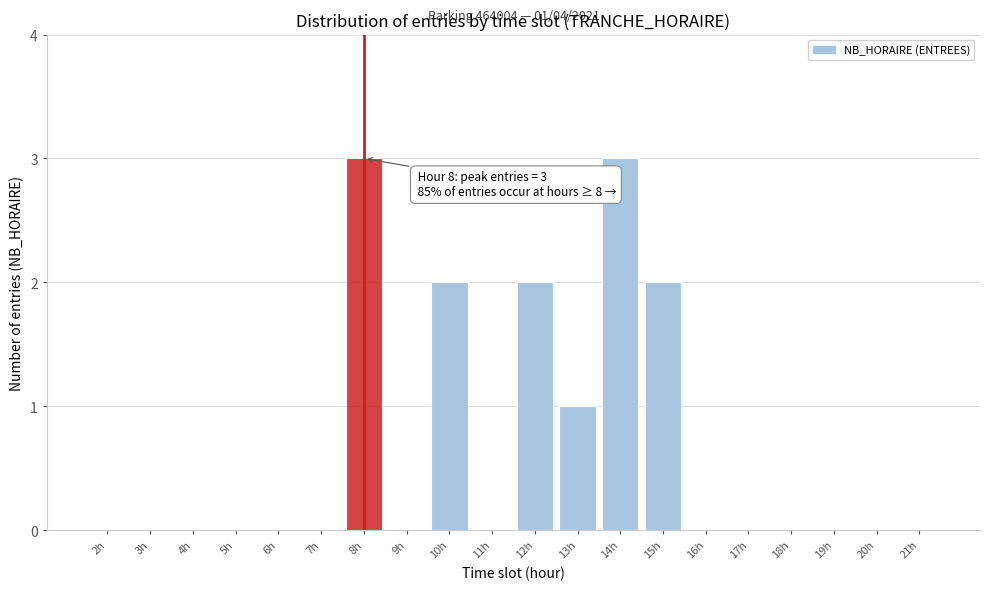

Reading left to right, what are all the values shown in this chart?

2h=0	3h=0	4h=0	5h=0	6h=0	7h=0	8h=3	9h=0	10h=2	11h=0	12h=2	13h=1	14h=3	15h=2	16h=0	17h=0	18h=0	19h=0	20h=0	21h=0